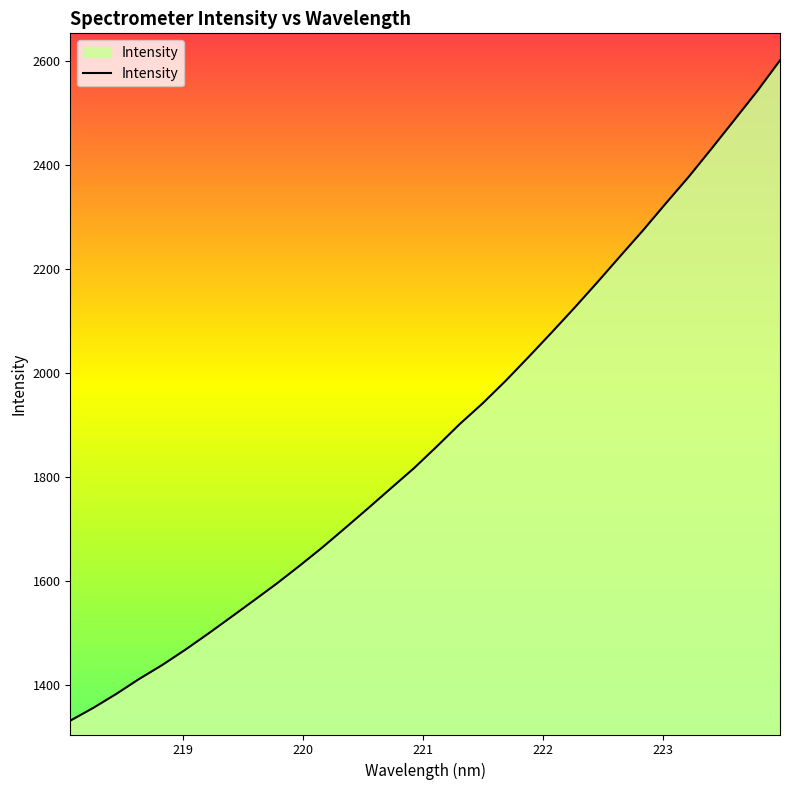

What is the sum of all values?

60234.6